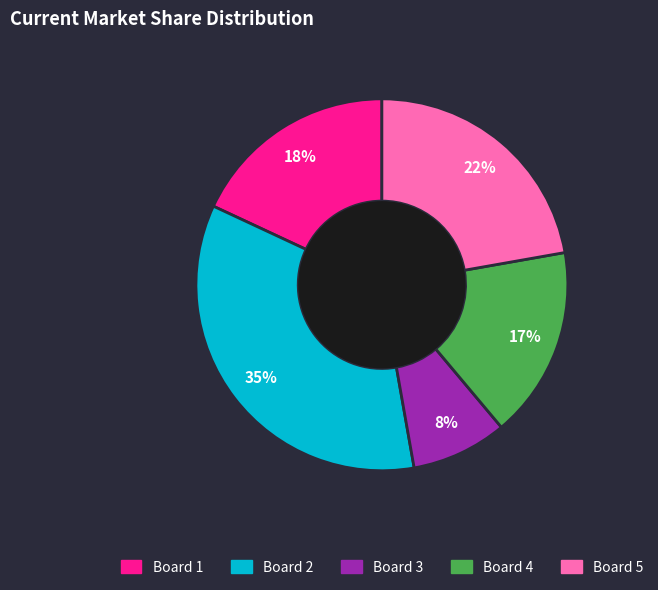

To the nearest percent, what is the difference between the Board 2 and Board 4 slice percentages?

18%